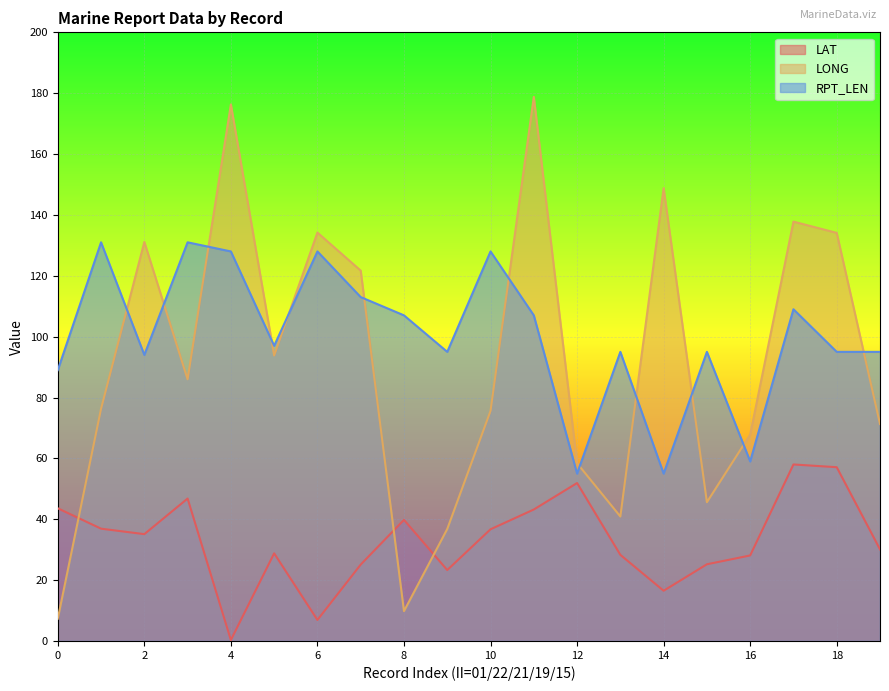

True or false: RPT_LEN and LAT cross at least once.

False